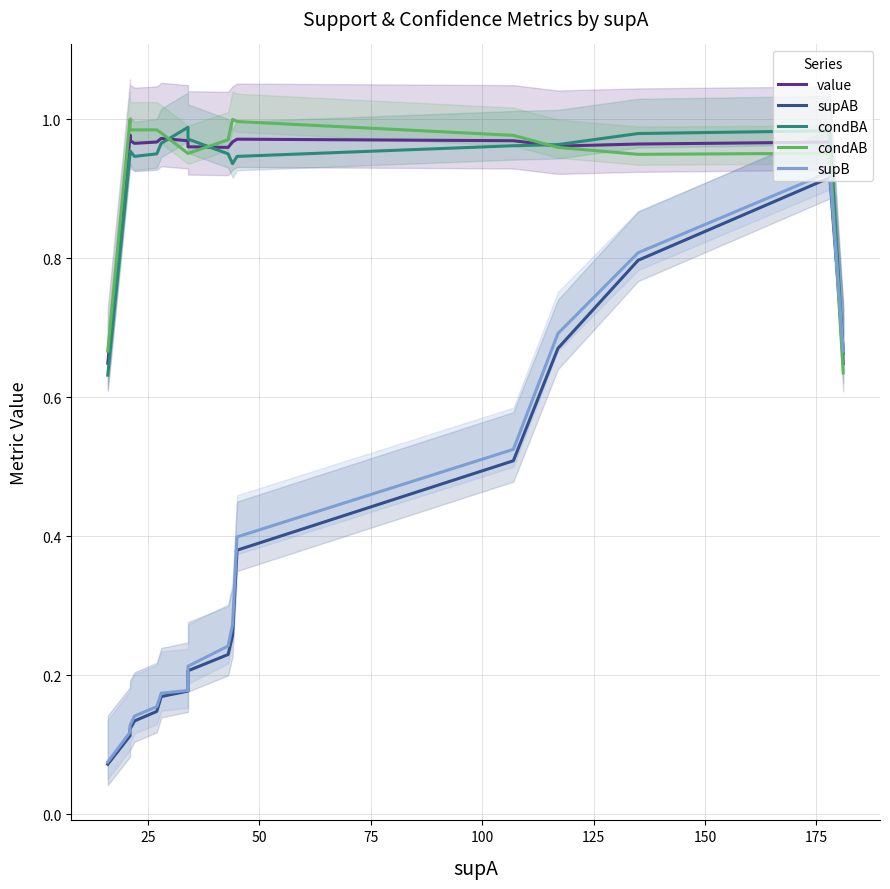

At which category is the sum across all series the highest?

17